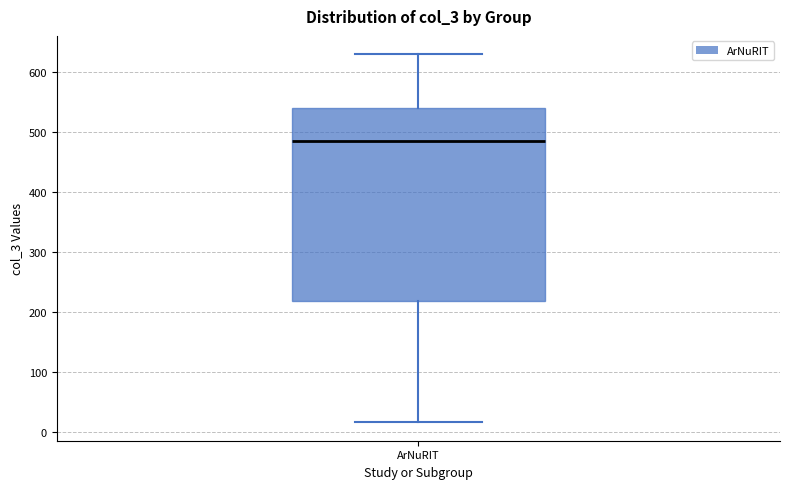

Read this box plot against the y-axis: the position of the median line, the range covered by the box, and the ends of both whiskers. The values are not printed on the chart, so give them approximately, as read against the axis.

median 480, box 220 to 540, whiskers 20 to 630